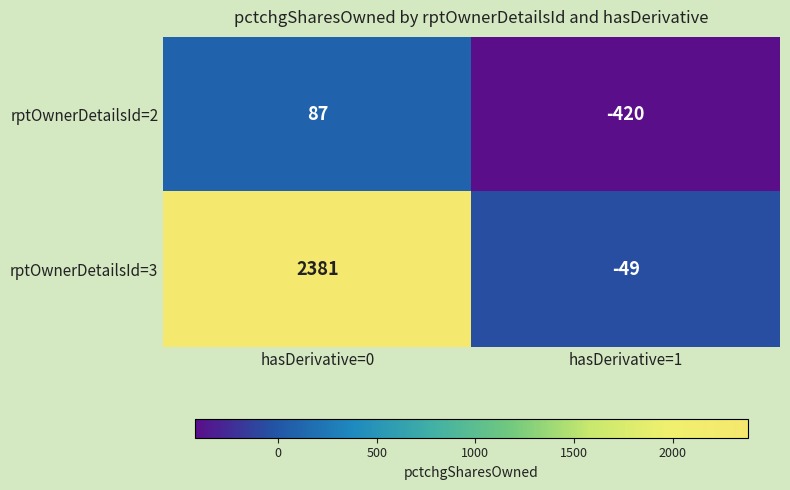

Rank the series by their maximum value, from highest to lowest.

rptOwnerDetailsId=3, rptOwnerDetailsId=2